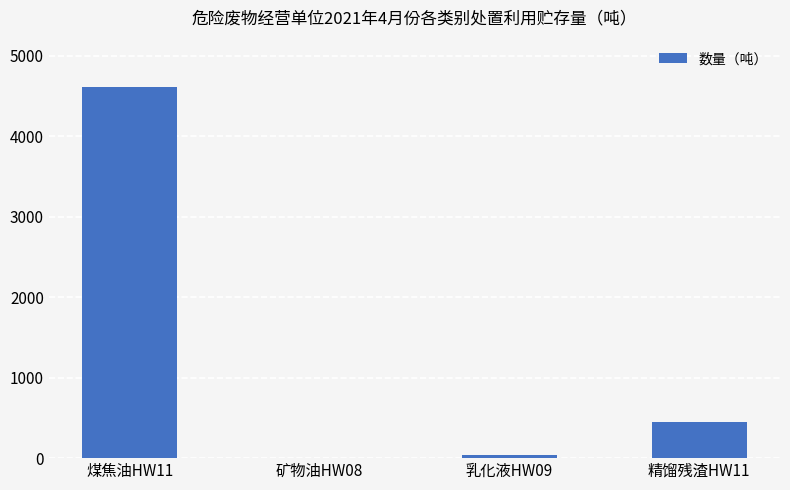

Between 矿物油HW08 and 煤焦油HW11, which is larger?

煤焦油HW11